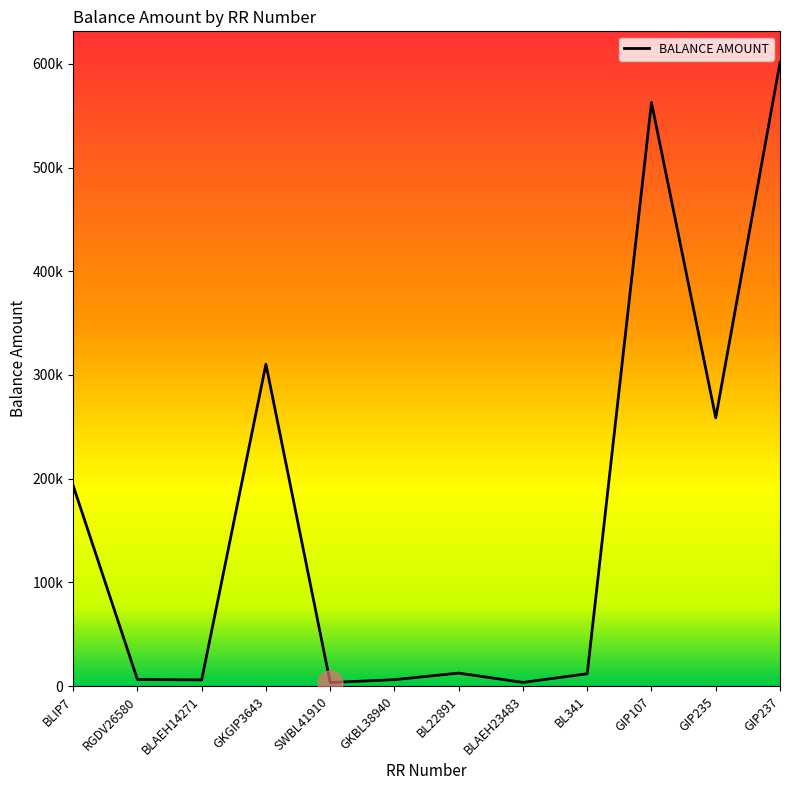

What is the greatest value displayed?

601245